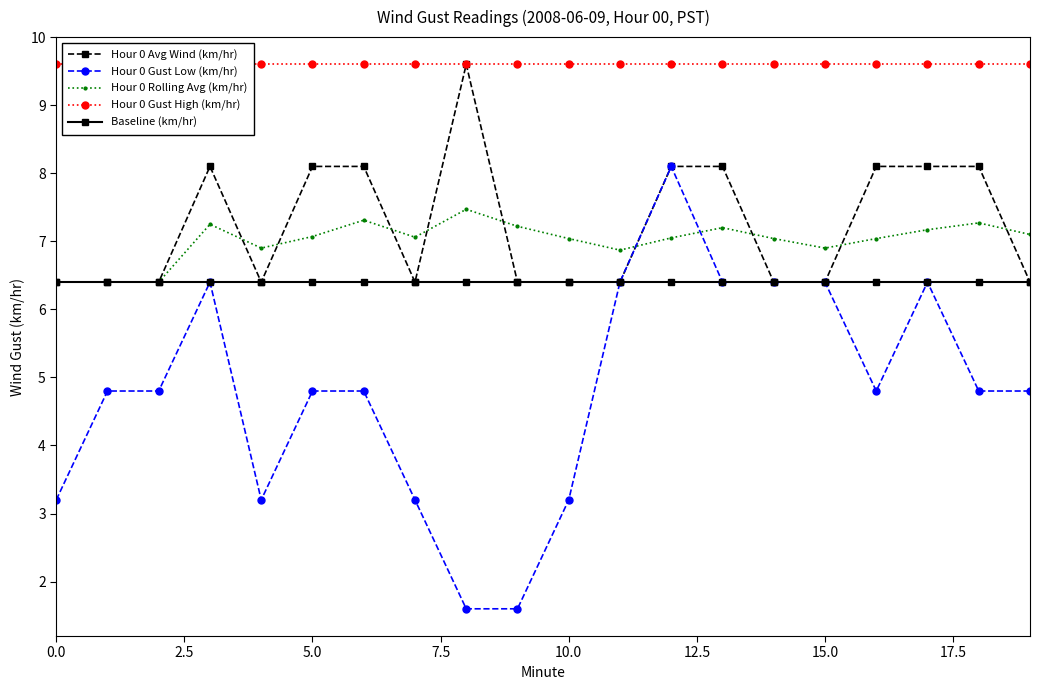

What are all the series names shown in the legend?

Hour 0 Avg Wind (km/hr), Hour 0 Gust Low (km/hr), Hour 0 Rolling Avg (km/hr), Hour 0 Gust High (km/hr), Baseline (km/hr)